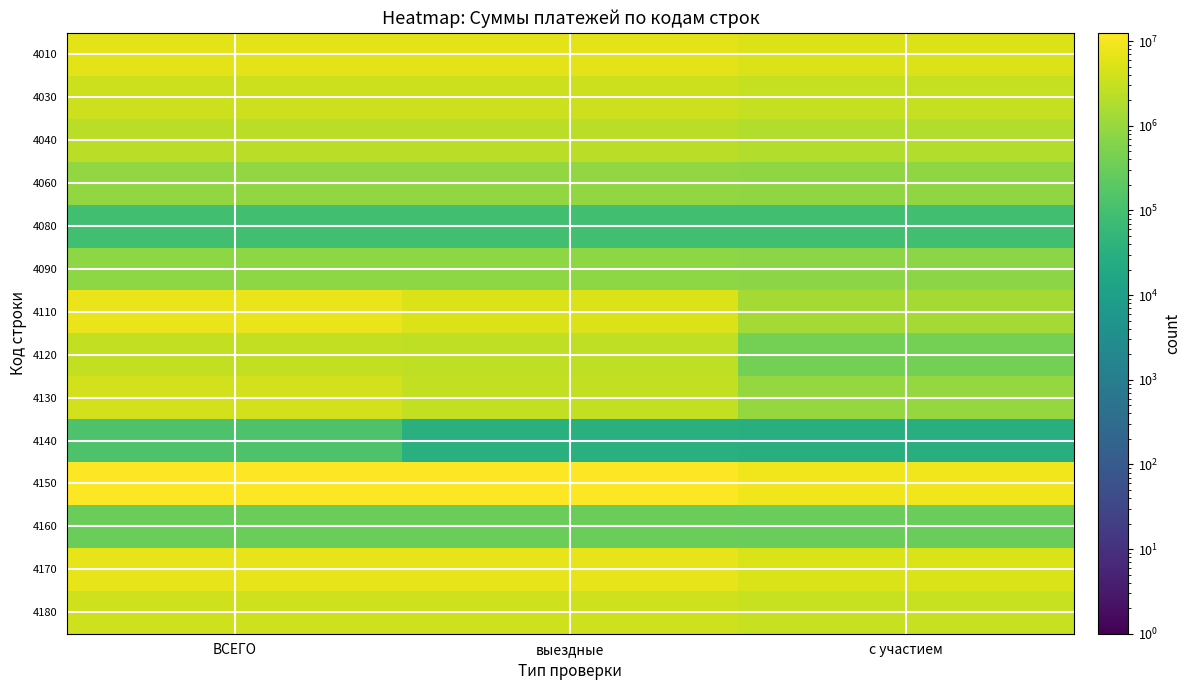

At which category does the chart reach its minimum across all series?

с участием